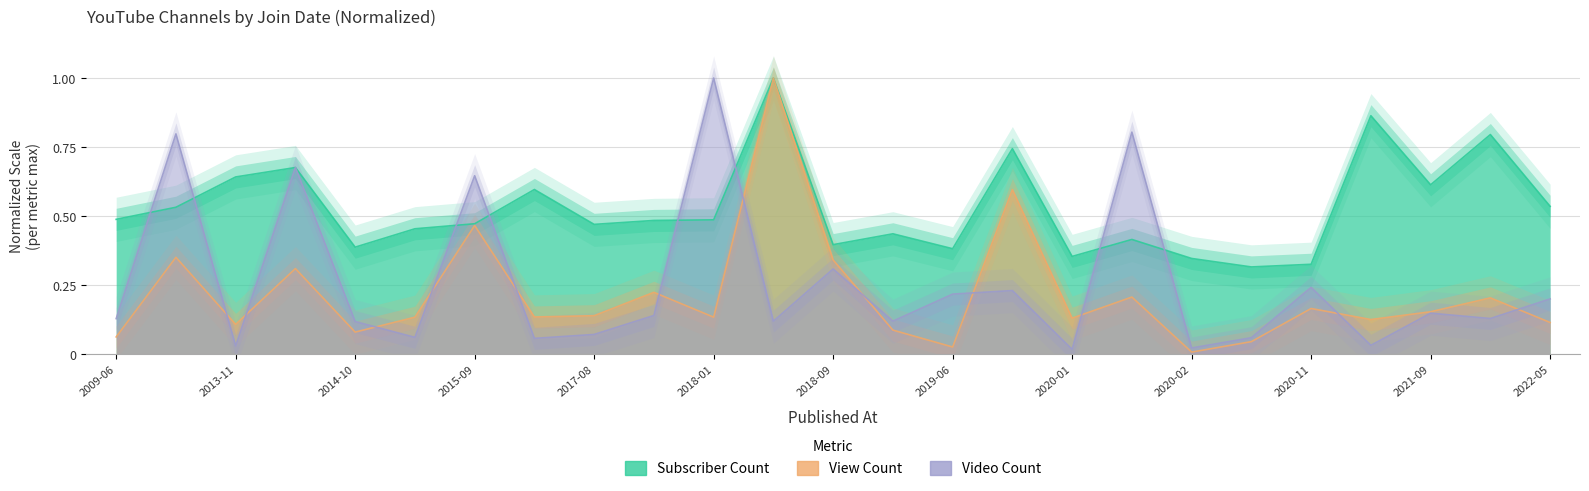

True or false: Subscriber Count and View Count cross at least once.

False